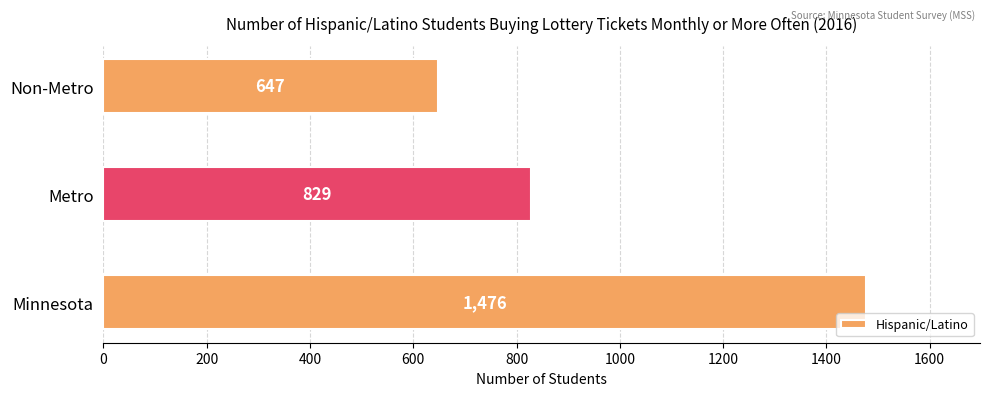

Which category has the lowest value across all series?

Non-Metro